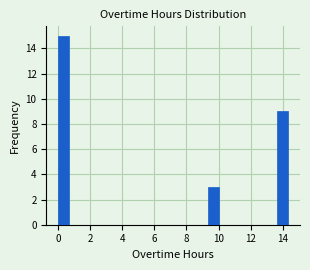

Around what value on the x-axis is the tallest bar? Give the approximate position of its centre, as read against the axis.

0.4